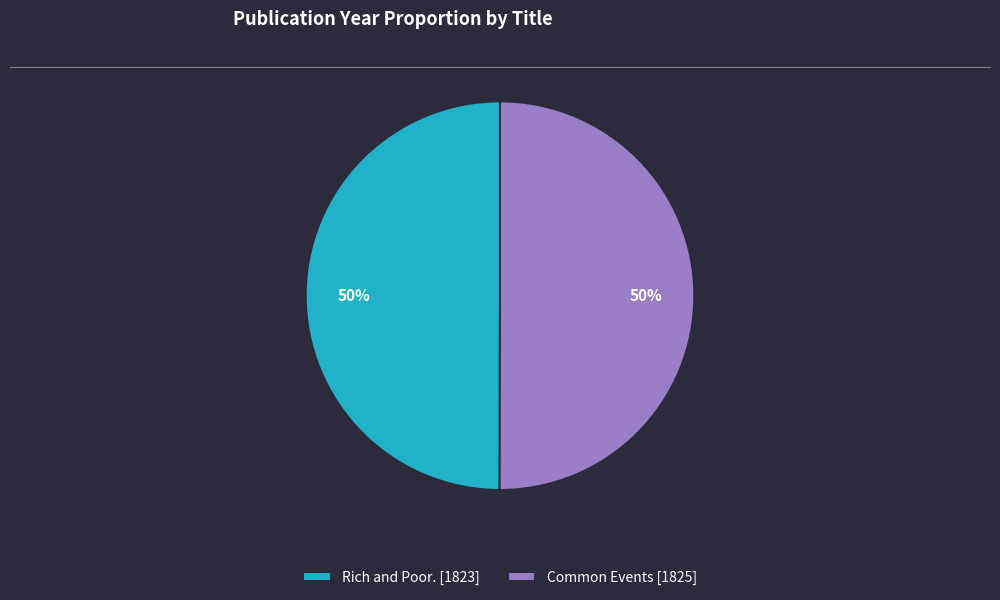

Do Common Events [1825] and Rich and Poor. [1823] together represent more than half of the pie?

Yes